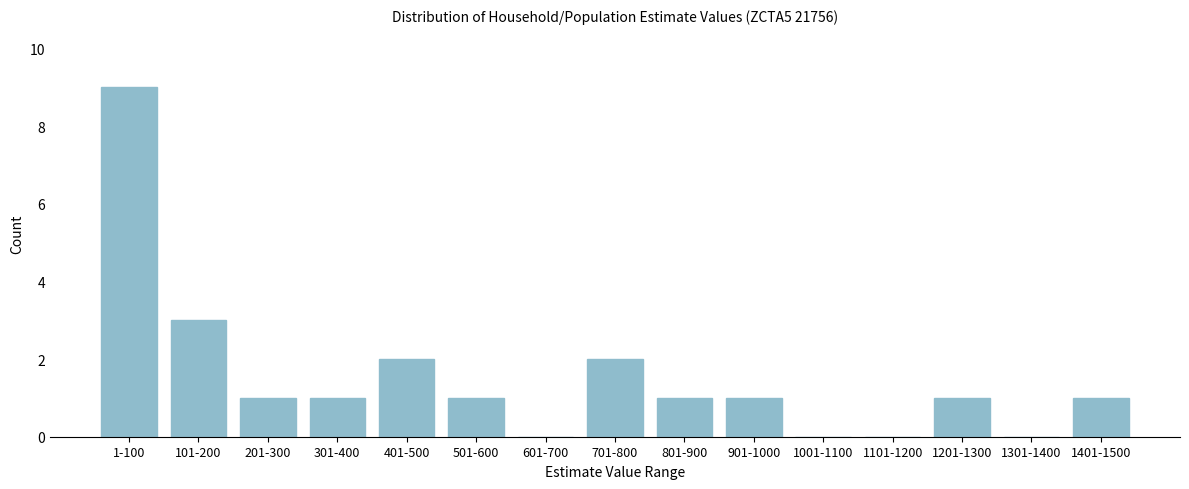

Reading right to left, transcribe all the data shown in this chart.

1401-1500=1	1301-1400=0	1201-1300=1	1101-1200=0	1001-1100=0	901-1000=1	801-900=1	701-800=2	601-700=0	501-600=1	401-500=2	301-400=1	201-300=1	101-200=3	1-100=9